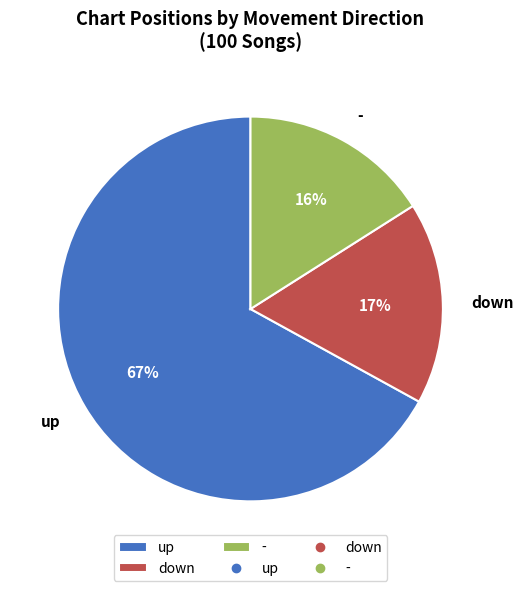

Combined, do down and up account for over 50%?

Yes